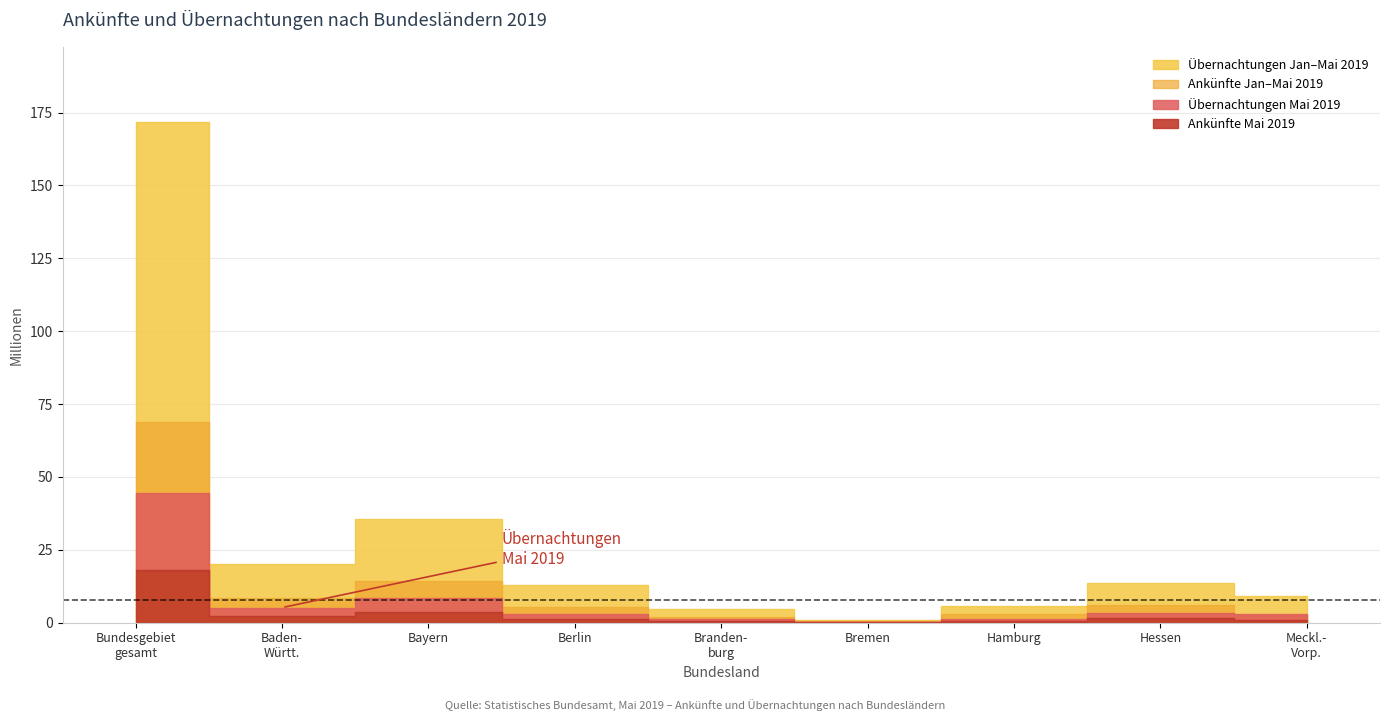

What is the difference between the second highest and minimum values in the Übernachtungen Jan-Mai 2019 (Tsd.) series?

35416426